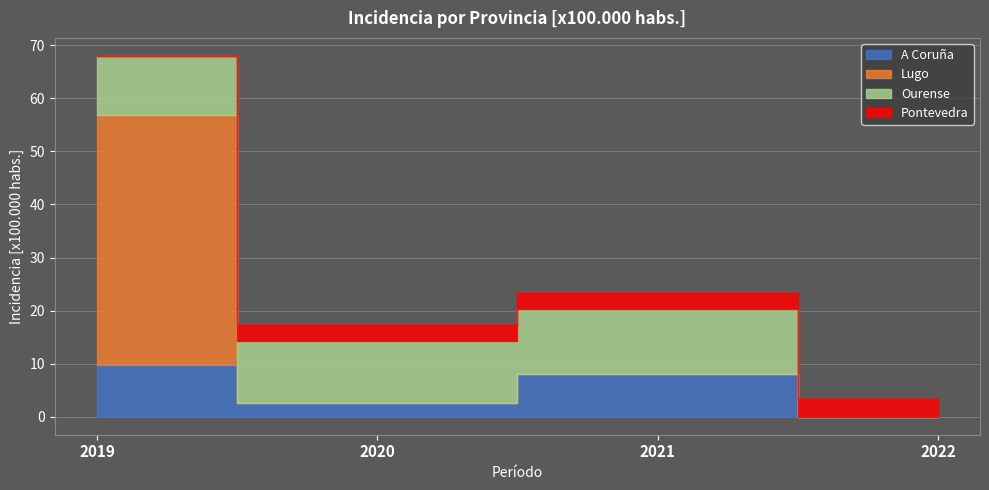

Is the value of Pontevedra at 2021 greater than the value of A Coruña at 2021?

No